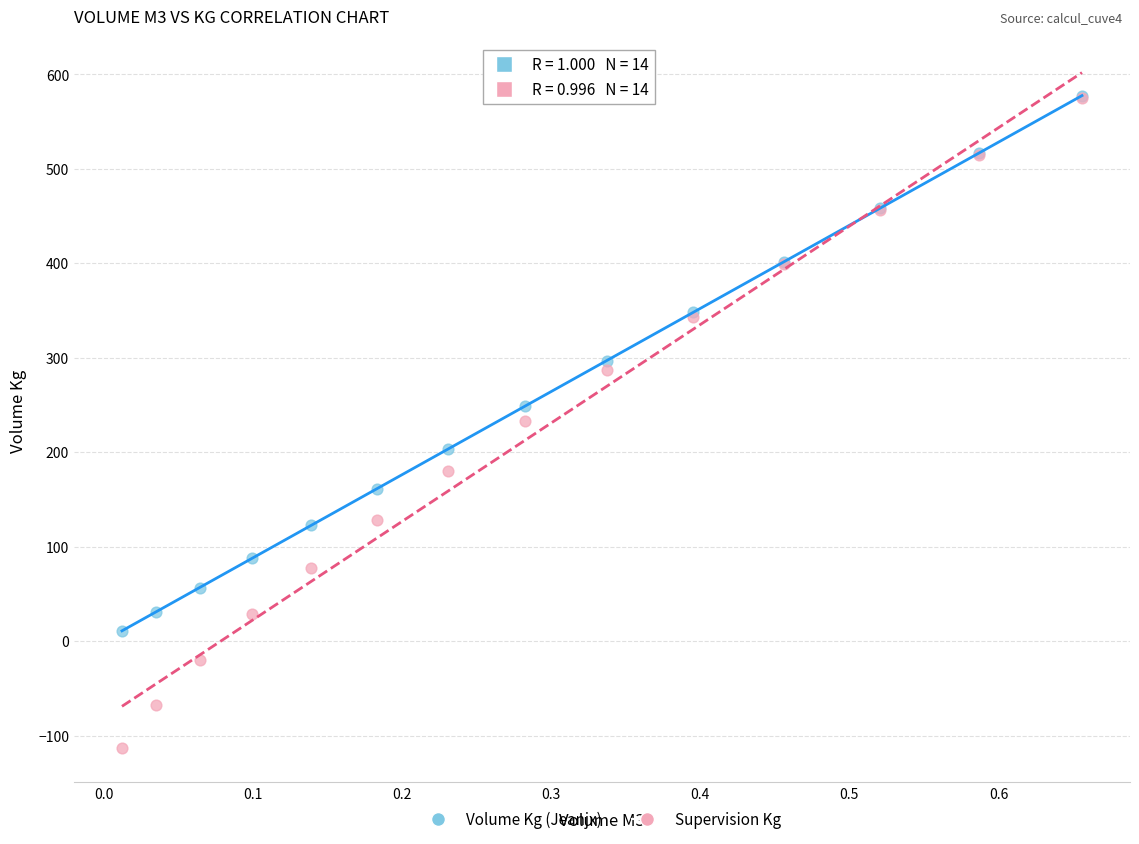

What are all the series names shown in the legend?

Volume Kg (Jeanjx), Supervision Kg